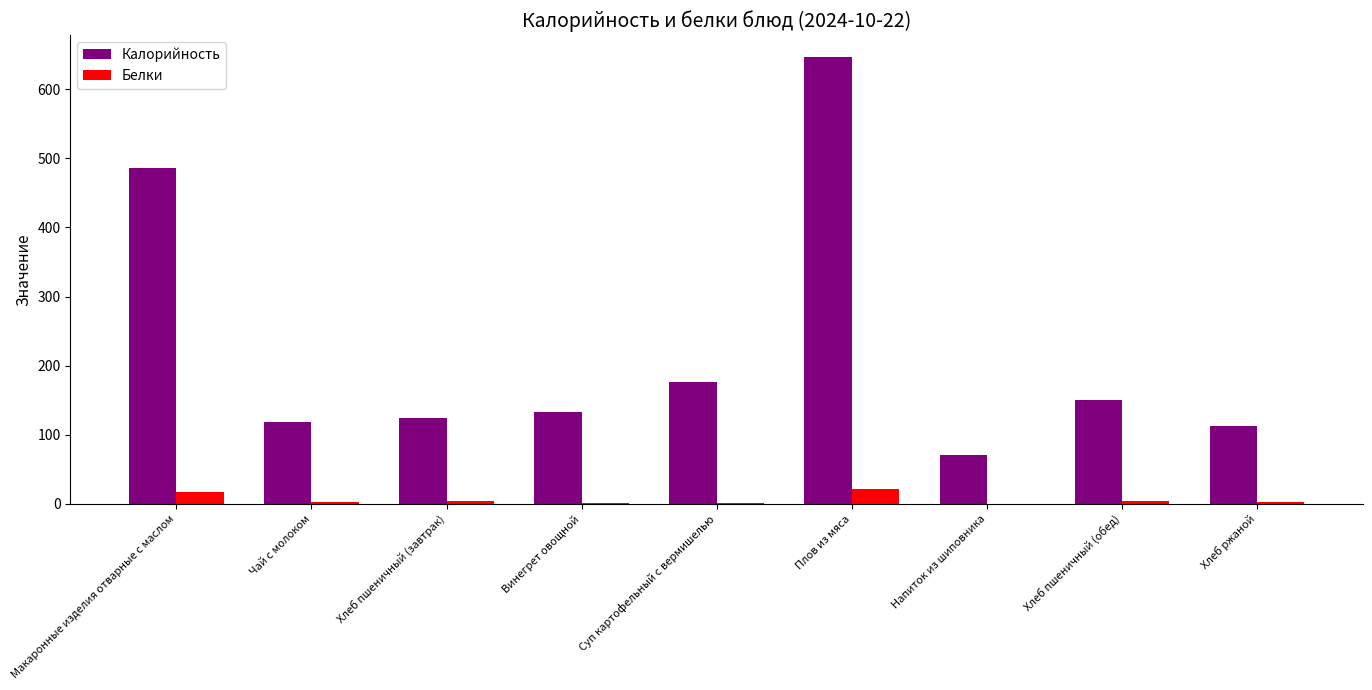

Which series has the largest total across all categories?

Калорийность